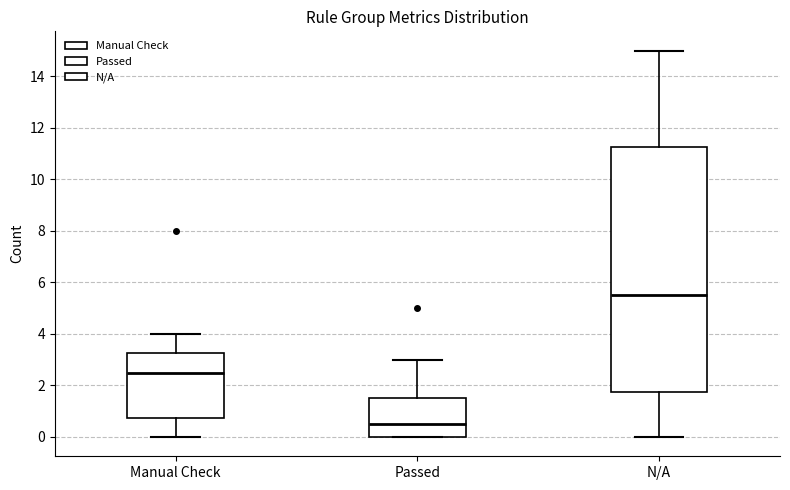

Reading left to right, transcribe this box plot: for each box, give where its median line is, the range the box spans, and where its two whiskers end, as read against the y-axis. The values are not printed on the chart, so give them approximately, as read against the axis.

Manual Check: median 2.6, box 0.8 to 3.2, whiskers 0.0 to 4.0
Passed: median 0.6, box 0.0 to 1.6, whiskers 0.0 to 3.0
N/A: median 5.6, box 1.8 to 11.2, whiskers 0.0 to 15.0